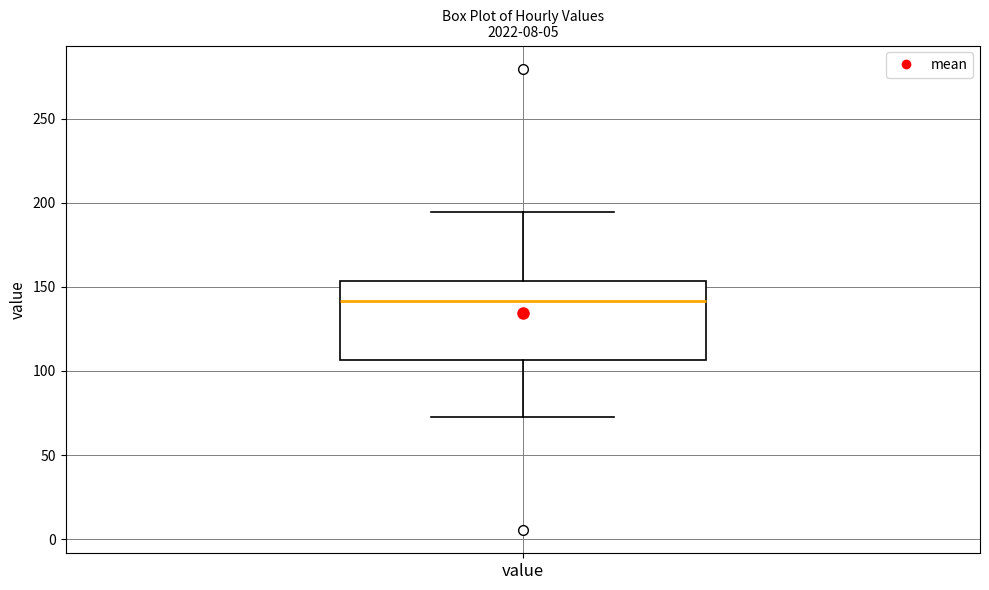

Where is the lower edge of the box for value on the y-axis? The values are not printed on the chart, so give them approximately, as read against the axis.

105